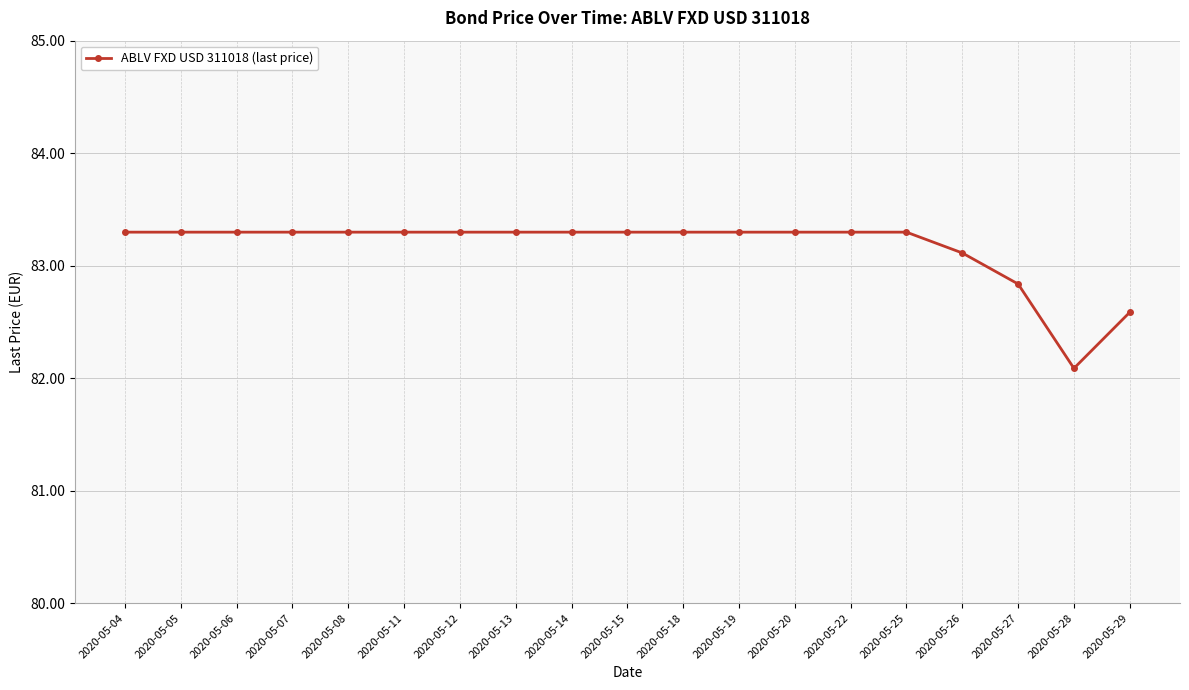

At which label is the value closest to 82?

2020-05-28